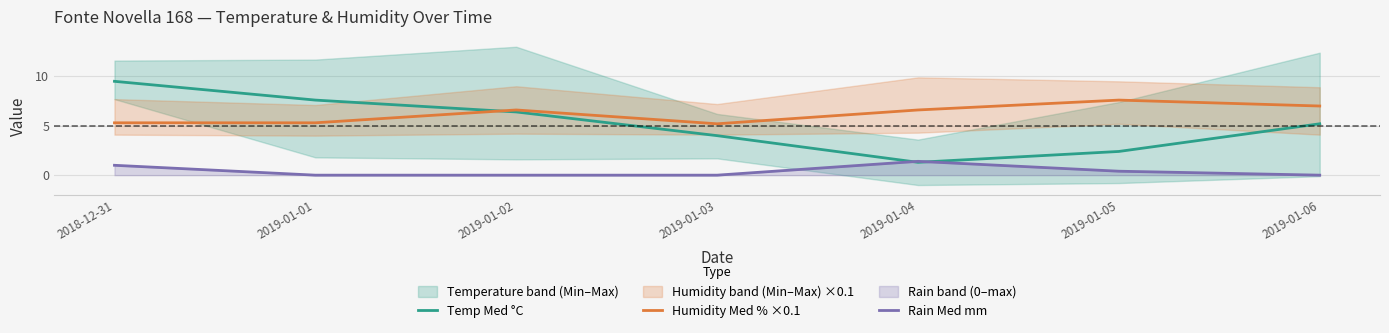

True or false: Humidity Med % ×0.1 has a value of 3.8 at 2019-01-04.

False